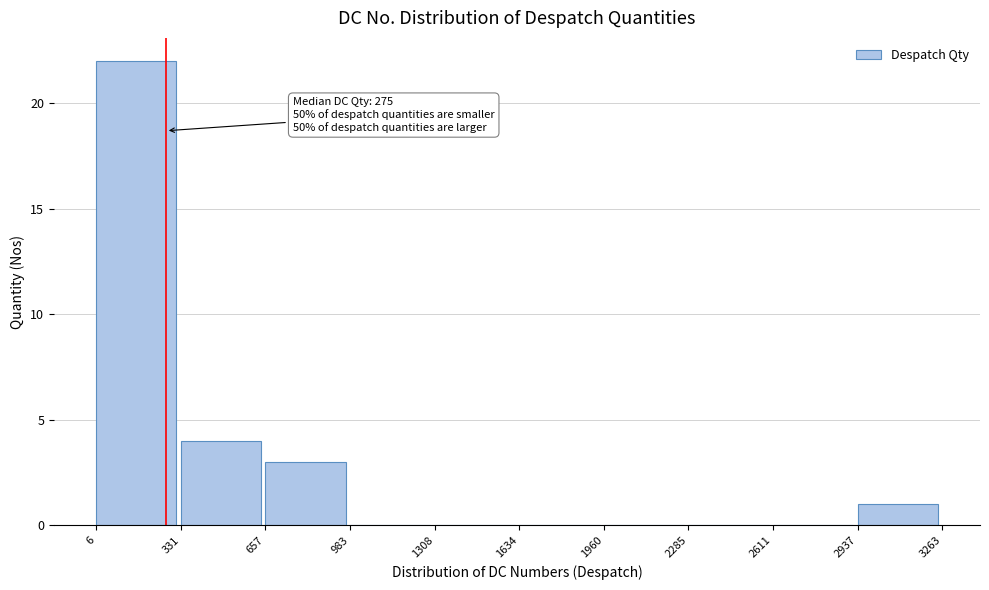

Over which range of the x-axis is the bar tallest?

6 to 331